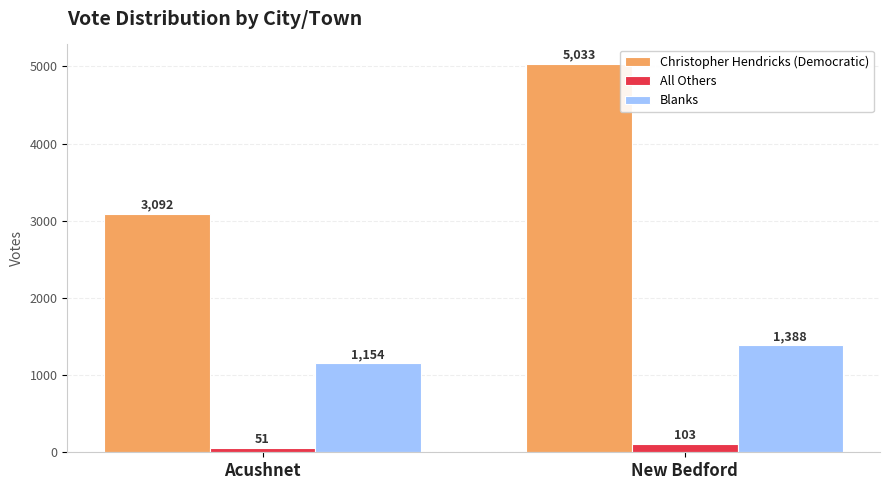

At which category is the sum across all series the highest?

New Bedford